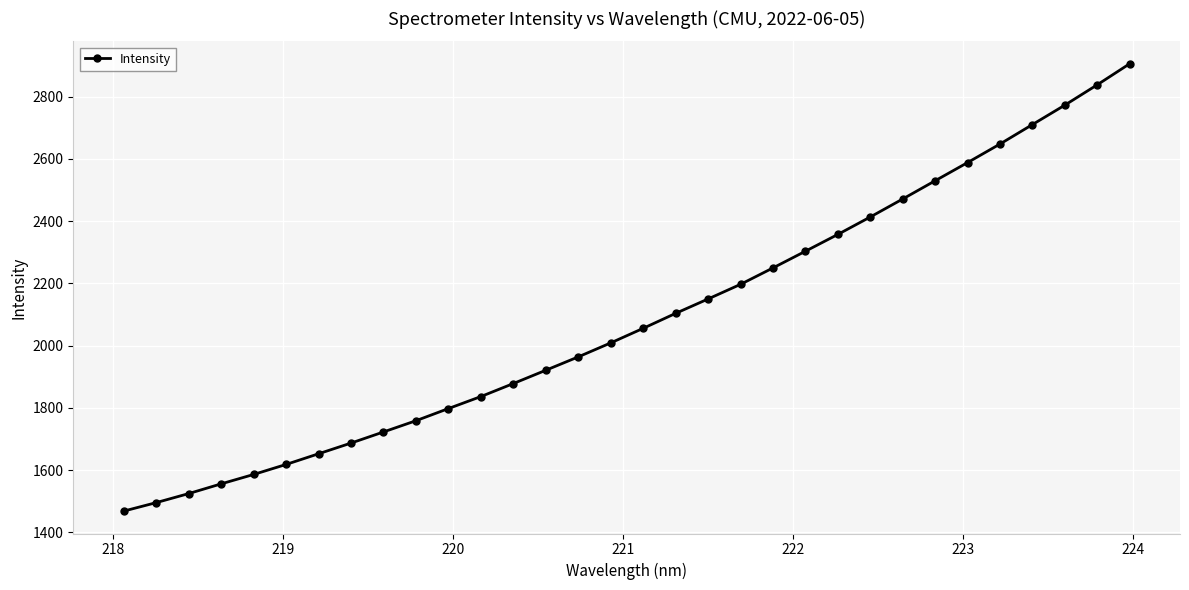

What is the sum of all values?

66765.2